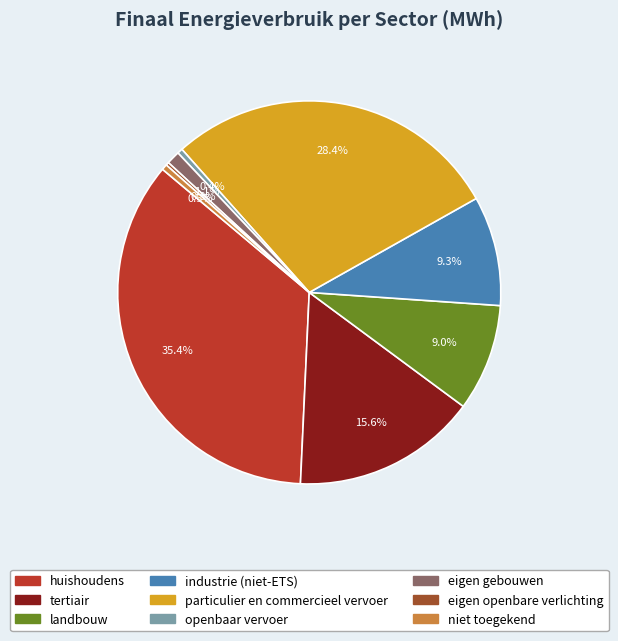

Which category has the biggest portion of the pie?

huishoudens